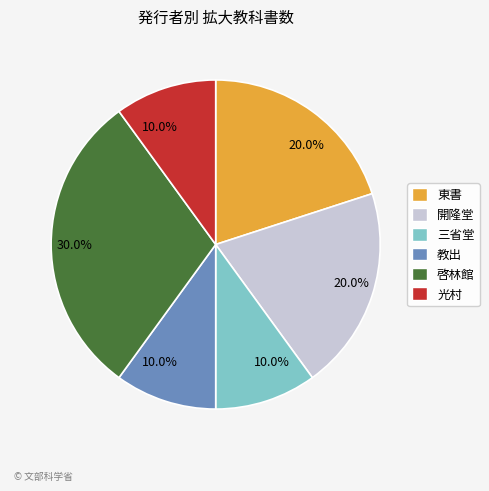

Is there any slice that represents more than half of the pie?

No